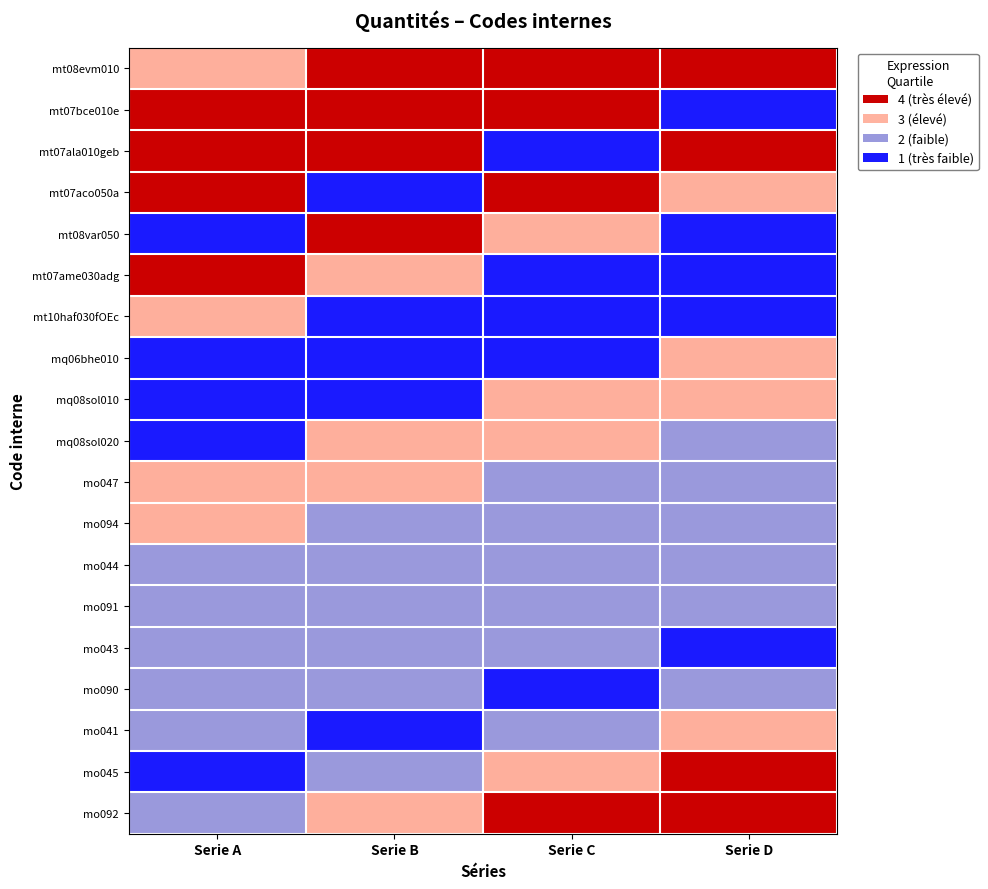

What is the difference between the highest and lowest values at Serie B?

3